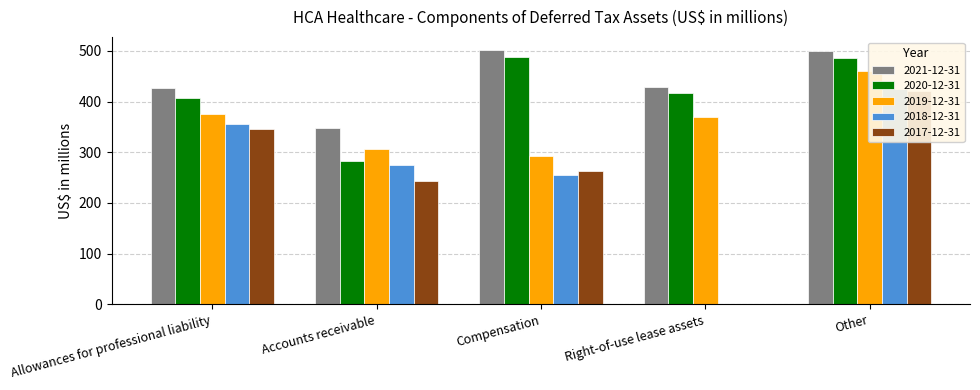

Which series has the largest total across all categories?

2021-12-31